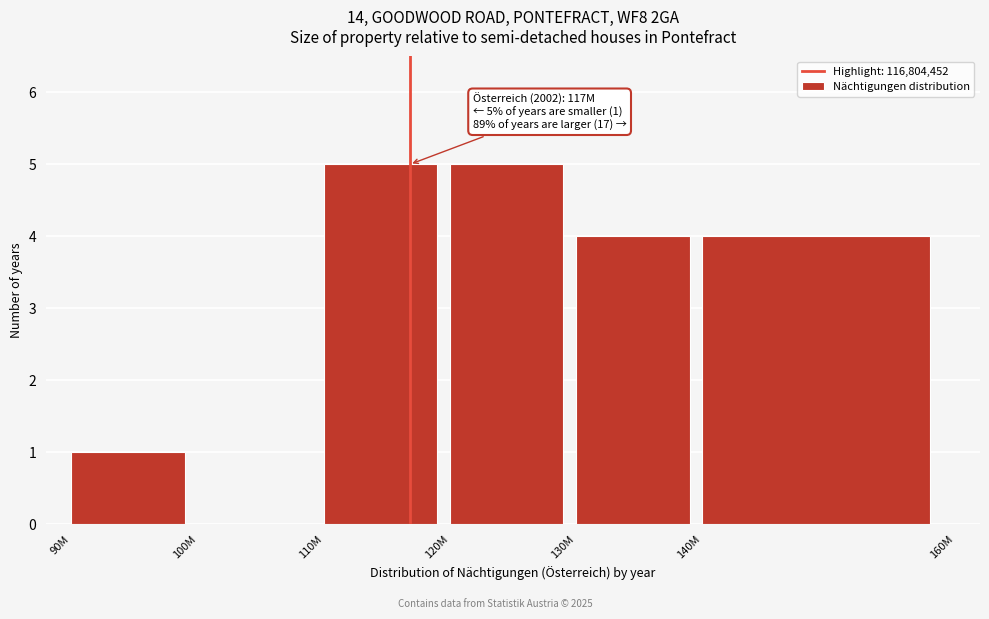

Reading left to right, transcribe all the data shown in this chart.

90M=1	100M=0	110M=5	120M=5	130M=4	140M=4